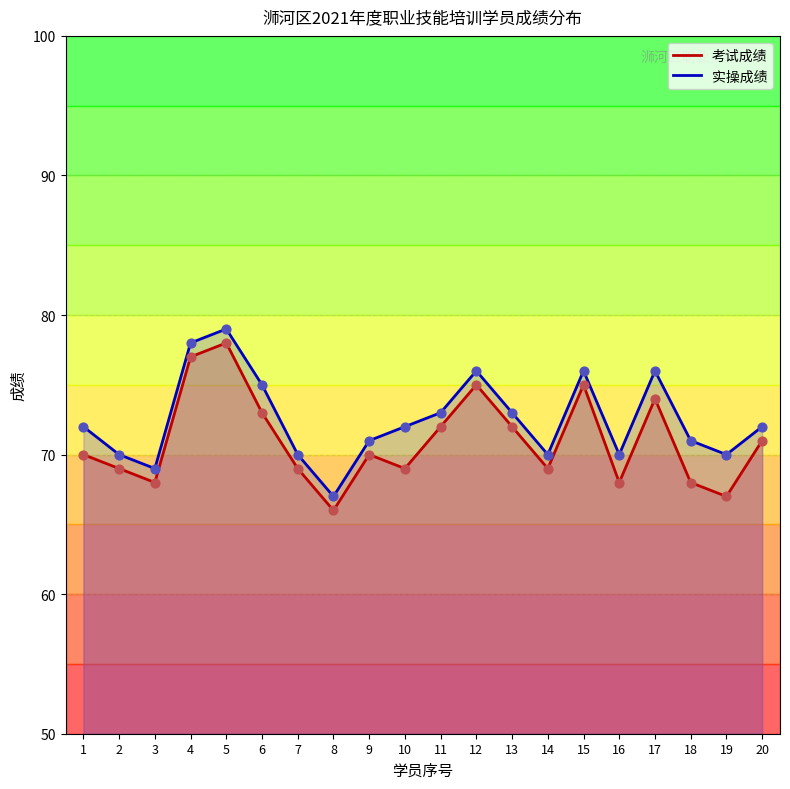

Which series has the largest total across all categories?

实操成绩